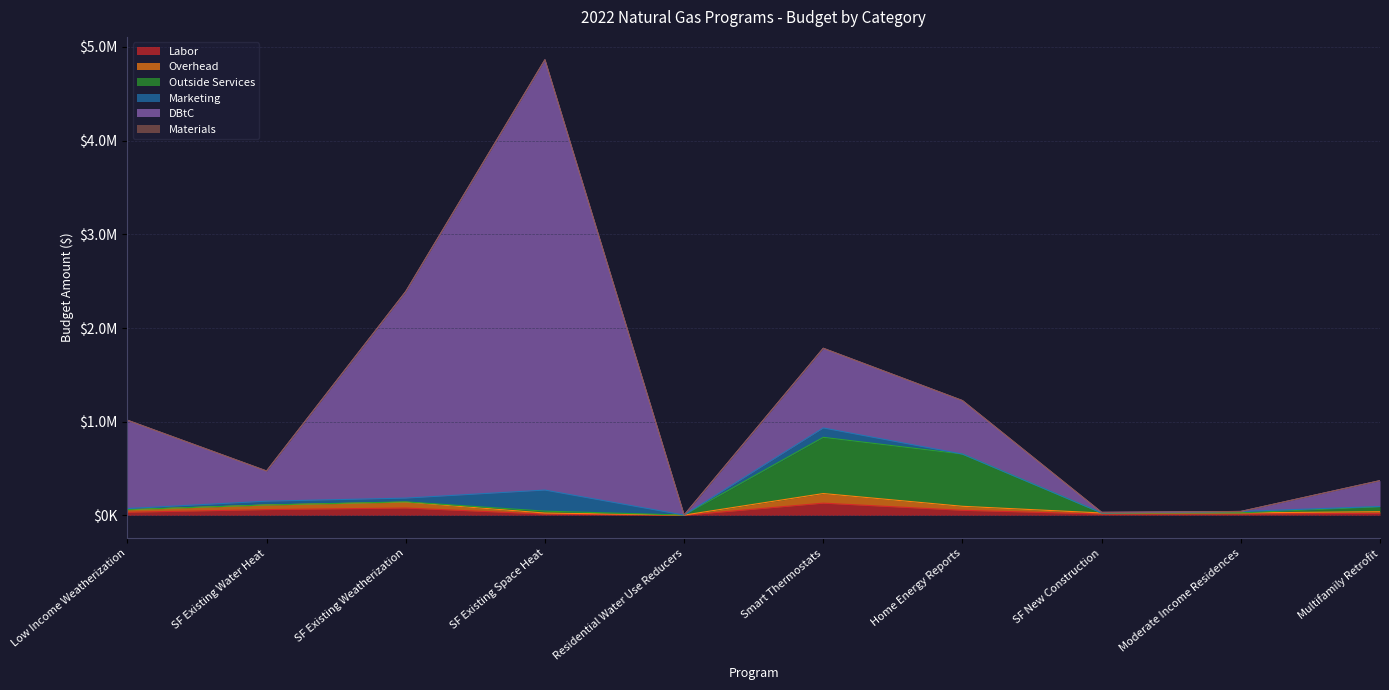

Does the chart display data point markers on the line(s)?

No